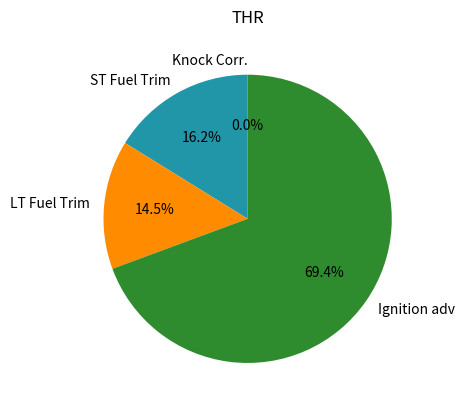

True or false: Knock Corr. accounts for 0% of the total.

True